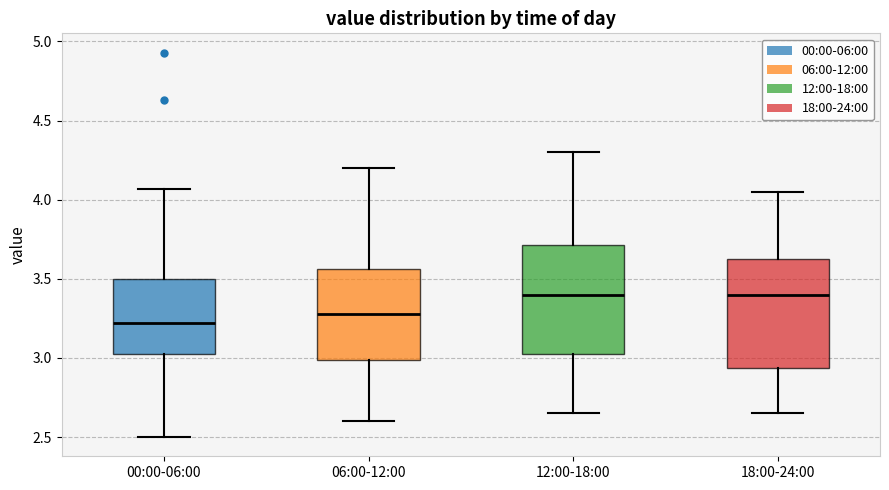

Where does the median line of the box for 18:00-24:00 sit on the y-axis? The values are not printed on the chart, so give them approximately, as read against the axis.

3.40